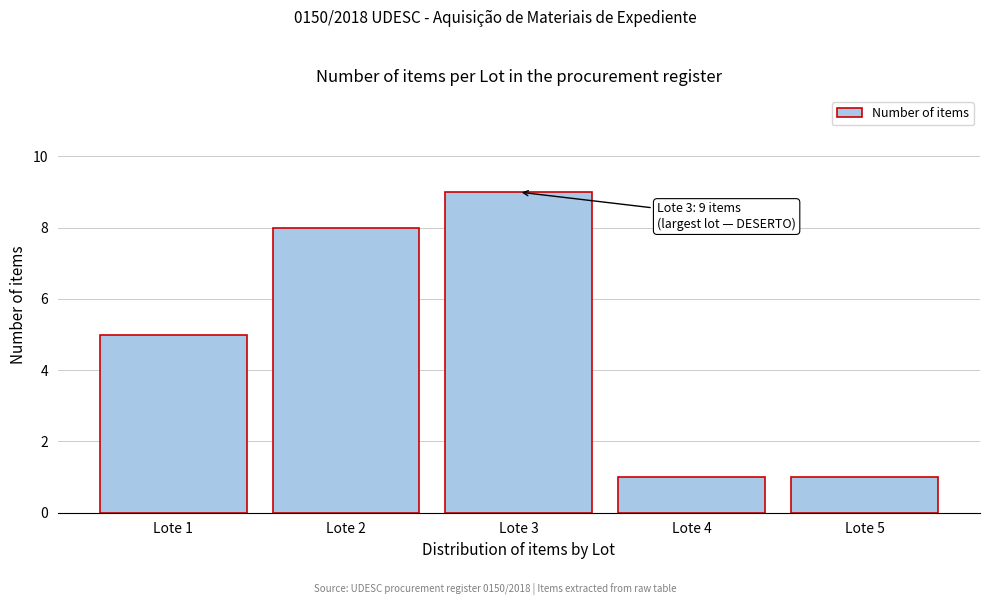

Reading left to right, what are all the values shown in this chart?

5	8	9	1	1